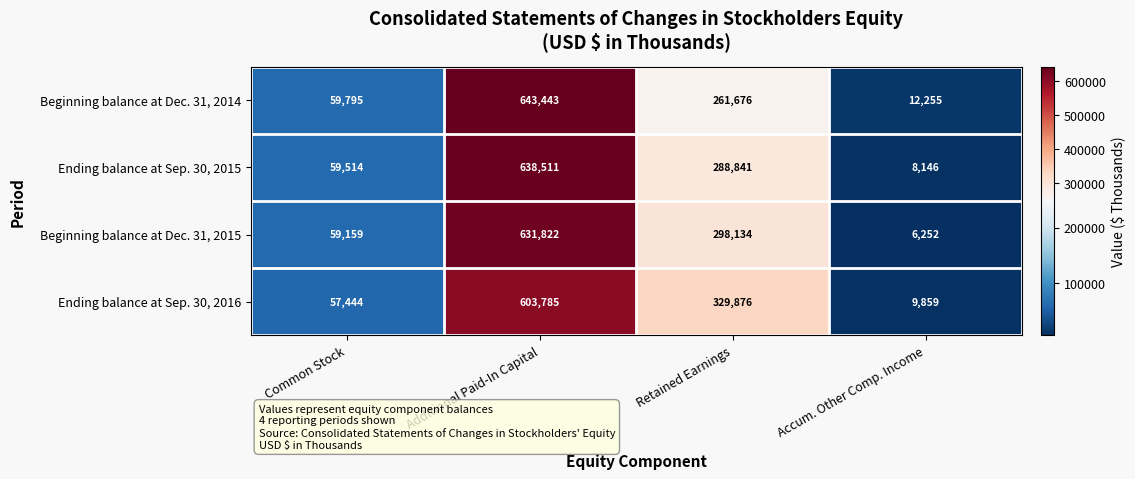

How many values in the Ending balance at Sep. 30, 2016 series are below 329876?

2